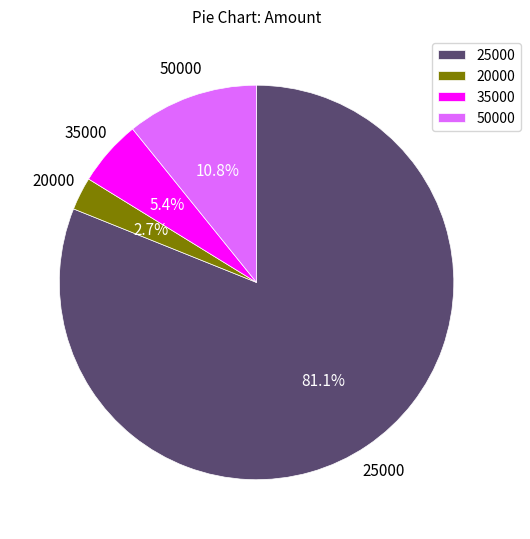

What is the ratio of the value at 35000 to the value at 20000?

2.0